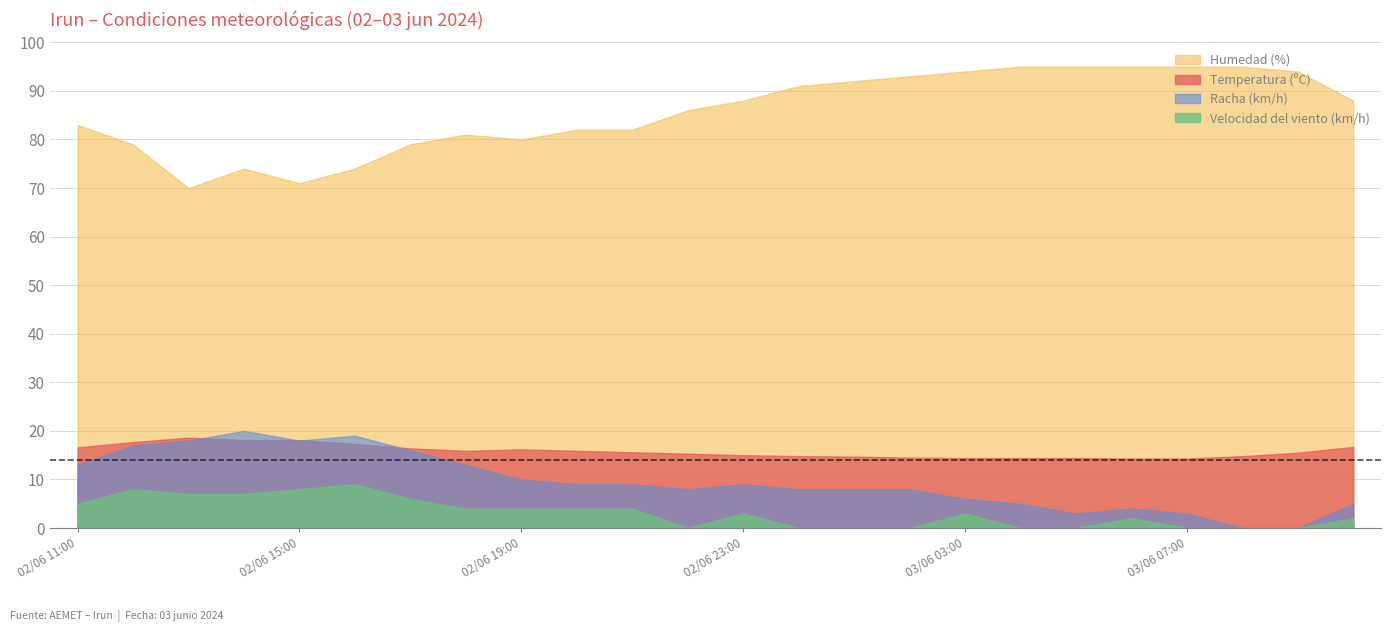

What are all the series names shown in the legend?

Humedad (%), Temperatura (ºC), Racha (km/h), Velocidad del viento (km/h)